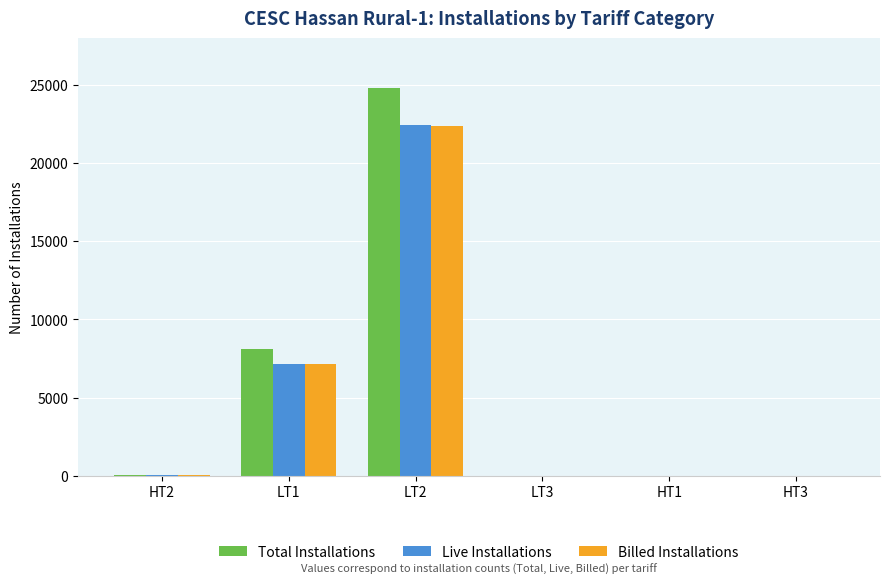

At which category is the sum across all series the highest?

LT2